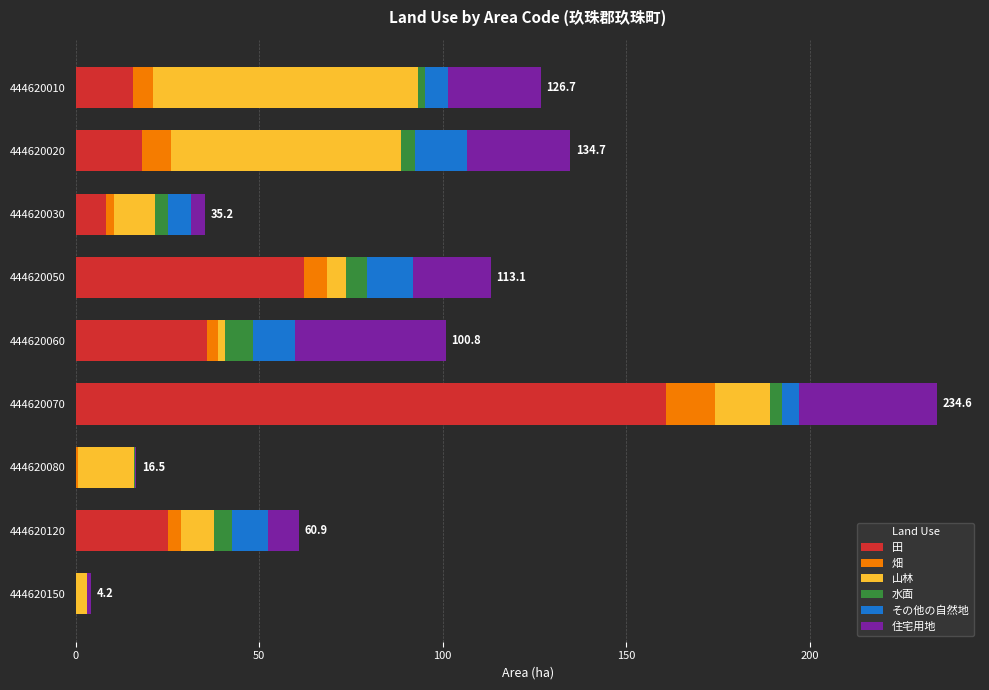

At which label is 田 closest to 80?

444620050